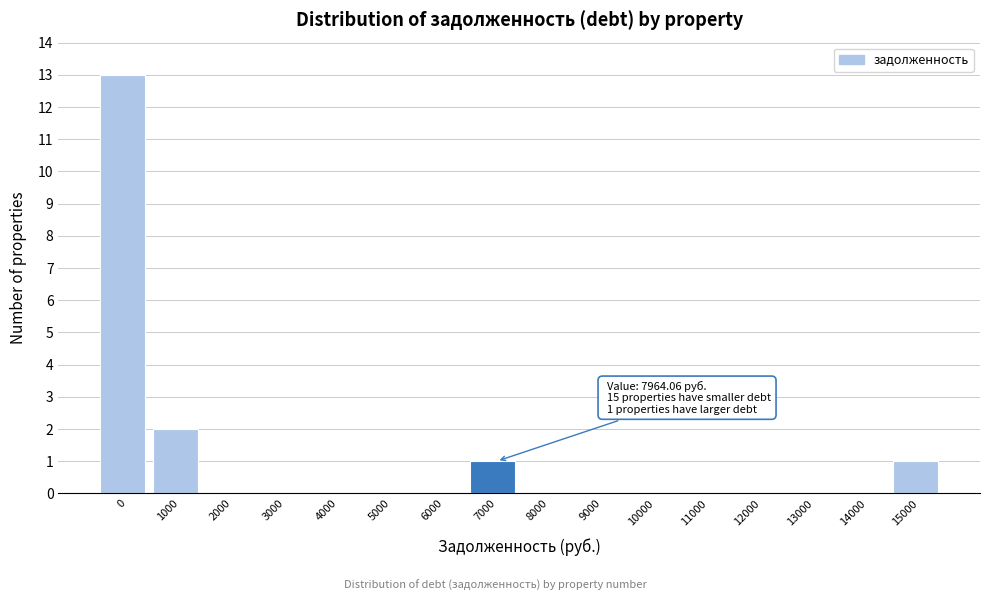

Reading left to right, transcribe all the data shown in this chart.

0=13	1000=2	2000=0	3000=0	4000=0	5000=0	6000=0	7000=1	8000=0	9000=0	10000=0	11000=0	12000=0	13000=0	14000=0	15000=1